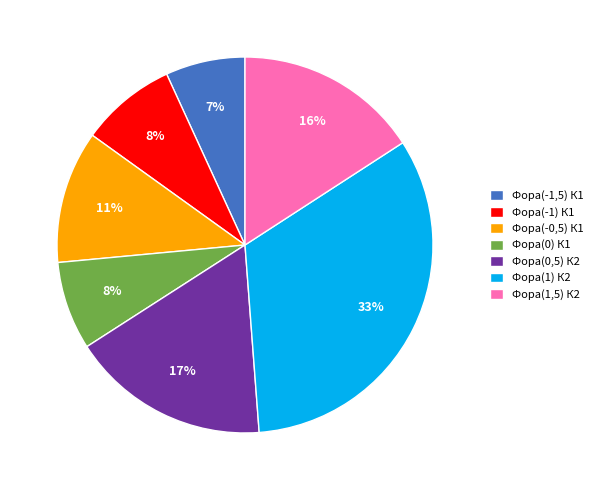

True or false: Фора(-1,5) К1 accounts for 7% of the total.

True